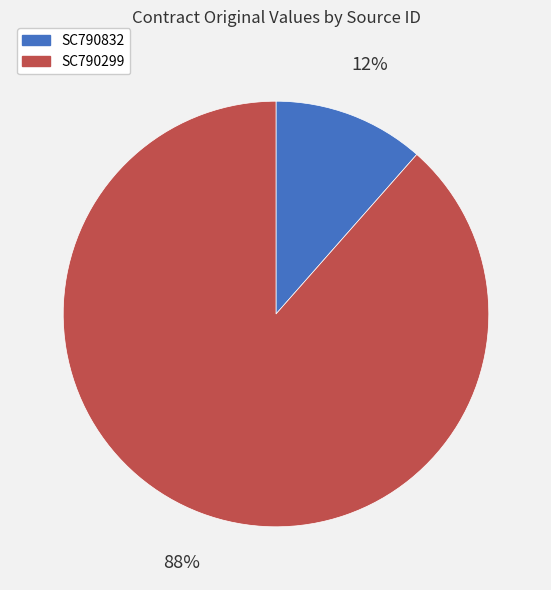

The SC790299 slice represents 77% of the pie. True or false?

False